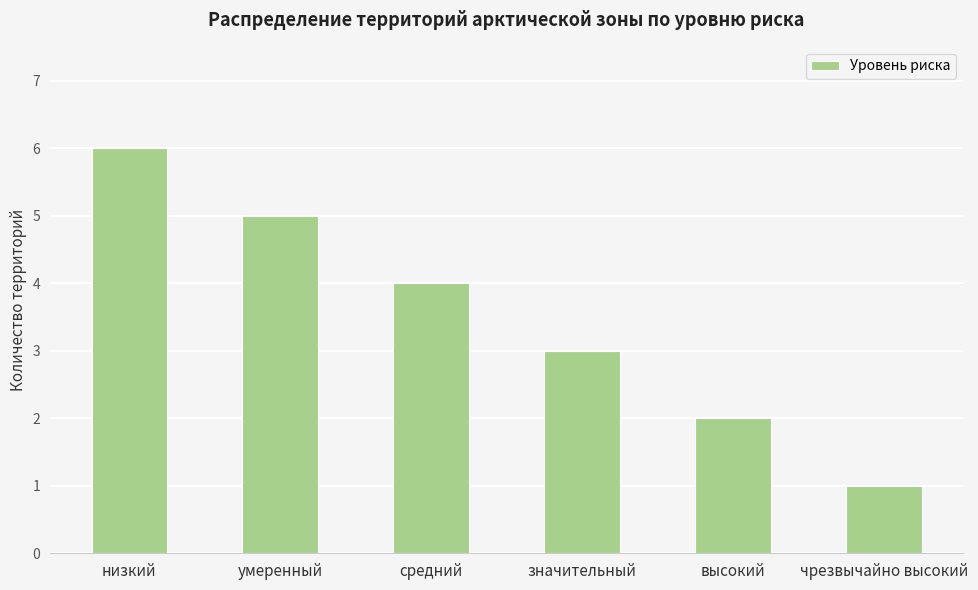

Is it true that the value at значительный is 4?

False